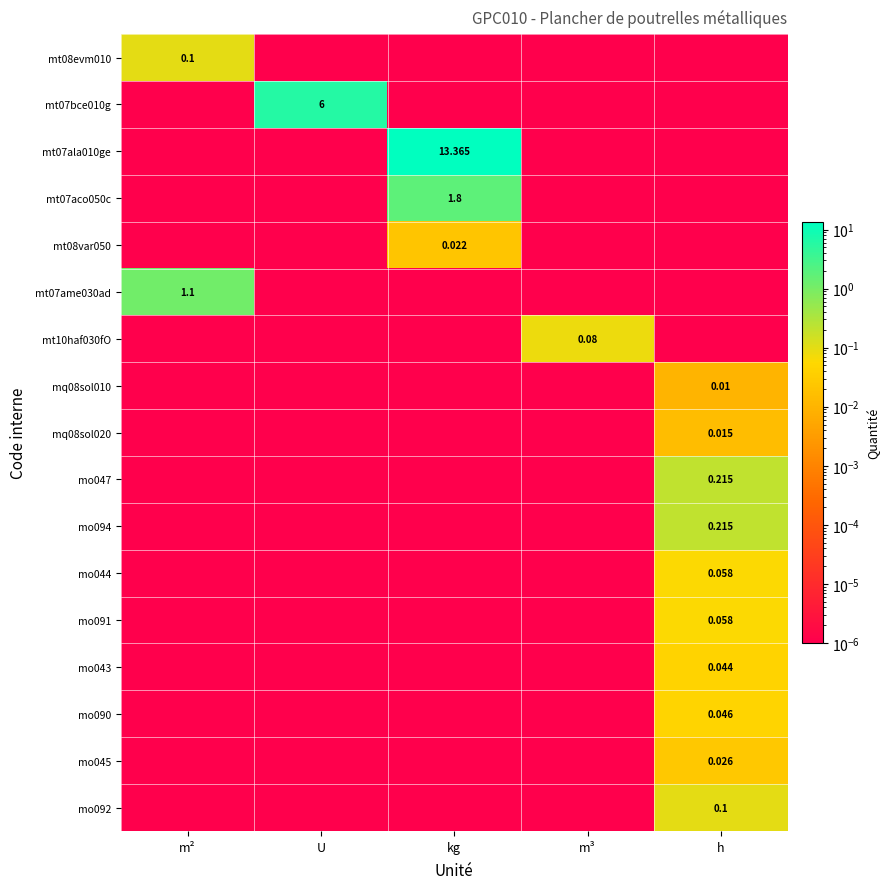

Is the value of mo090 at h greater than the value of mo092 at m³?

Yes